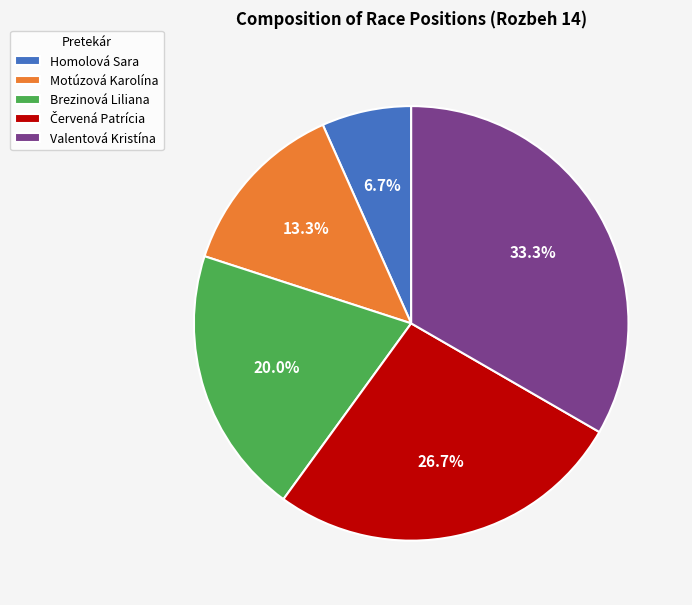

Which has a higher value, Brezinová Liliana or Homolová Sara?

Brezinová Liliana